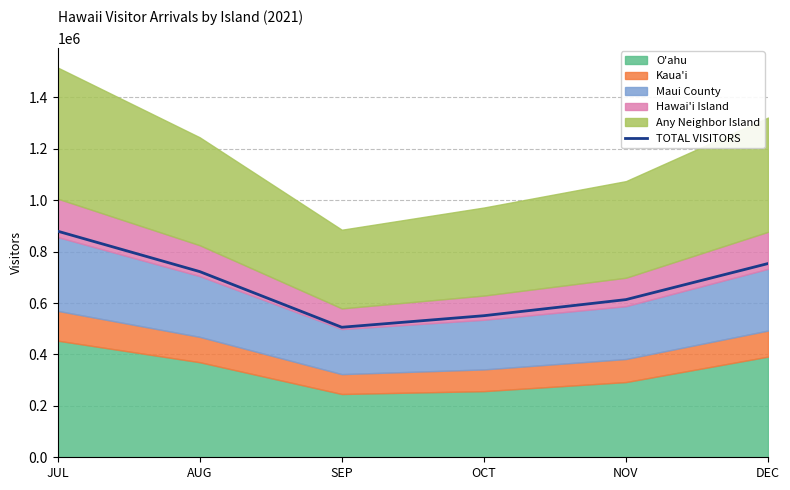

What is the difference between the maximum and minimum values?

373690.2